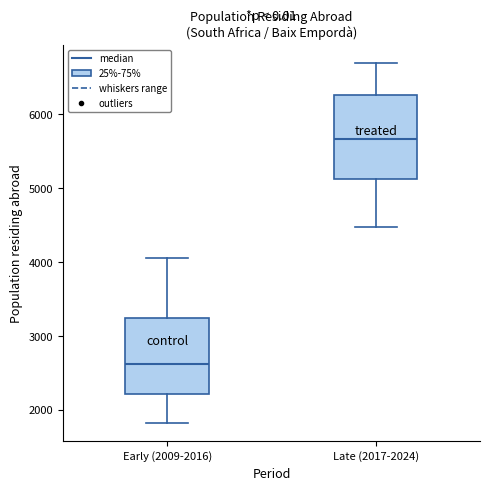

Which box has the highest median line?

Late (2017-2024)